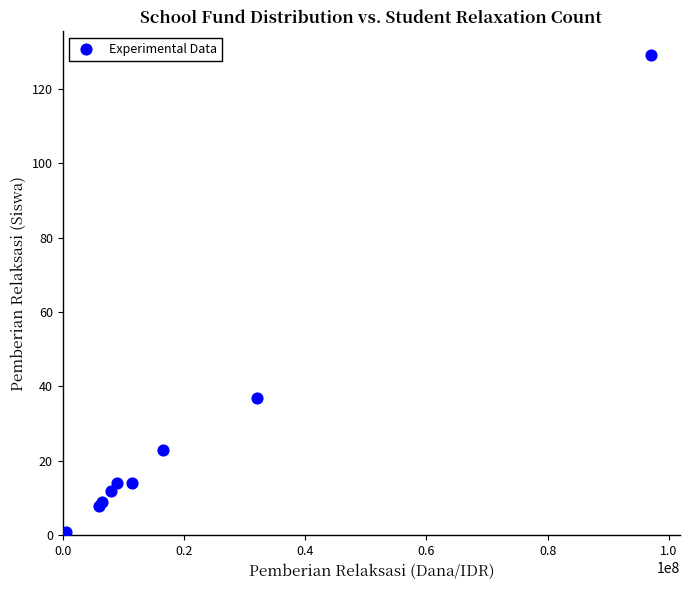

What Y value in the scatter plot is closest to 65?

37